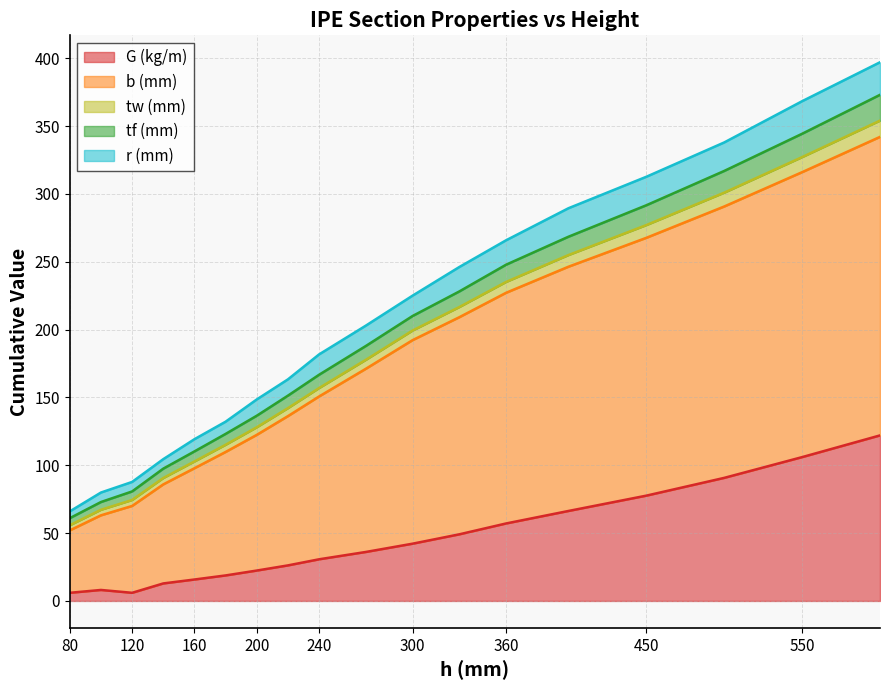

Between 550 and 140, which is larger?

550